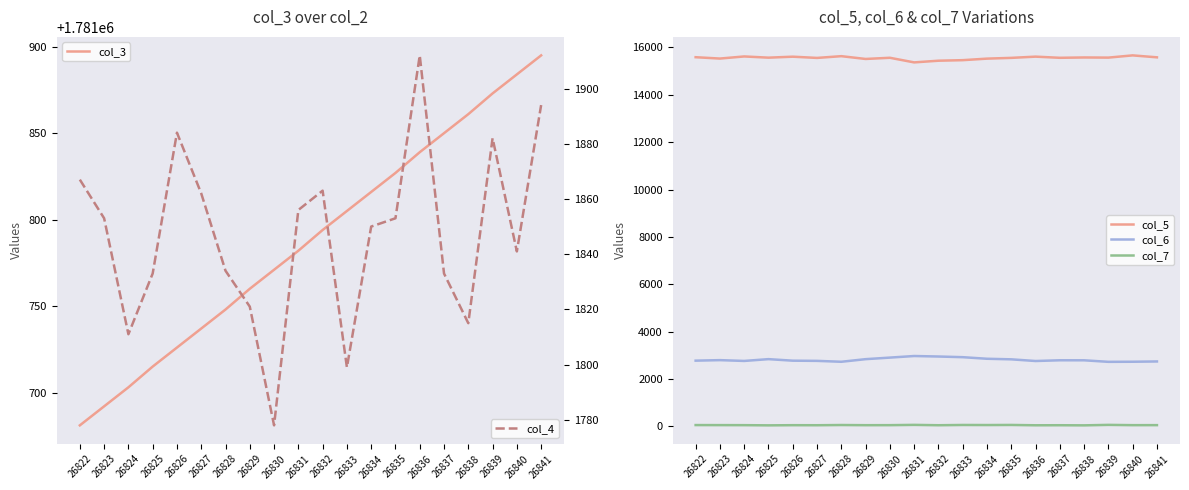

Is it true that col_4 equals 1862 at 26827?

True